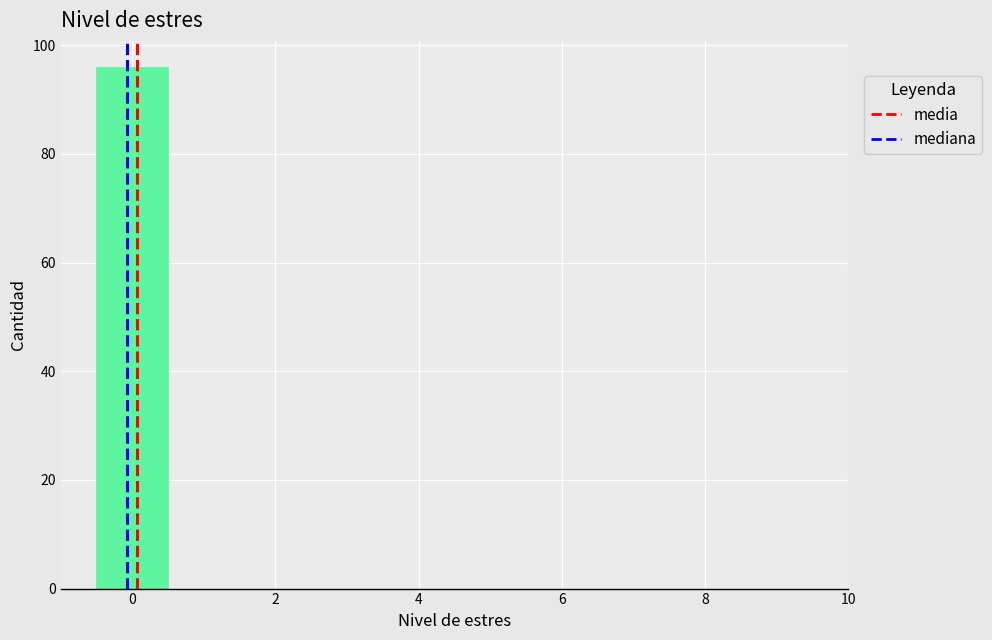

How tall is the bar that spans -0.5 to 0.5 on the x-axis? Neither the bar edges nor the heights are printed on the chart, so give them approximately, as read against the axes.

96